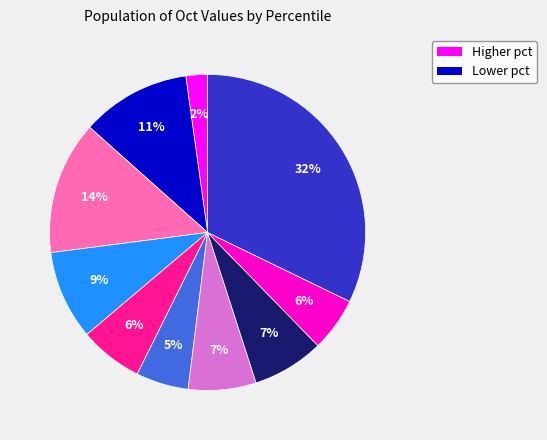

Is there any slice that represents more than half of the pie?

No